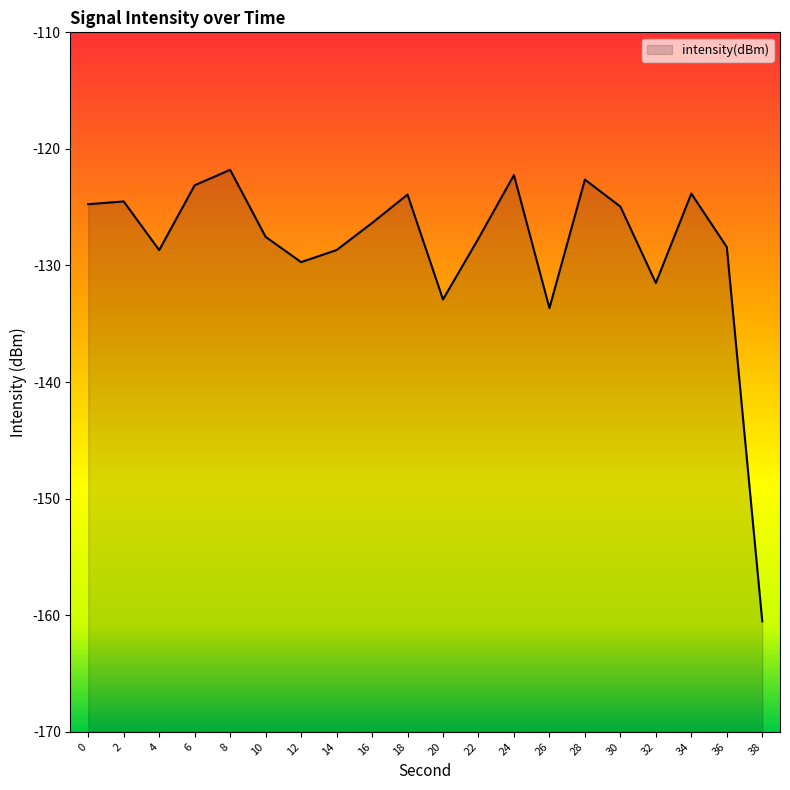

What is the average value?

-128.4